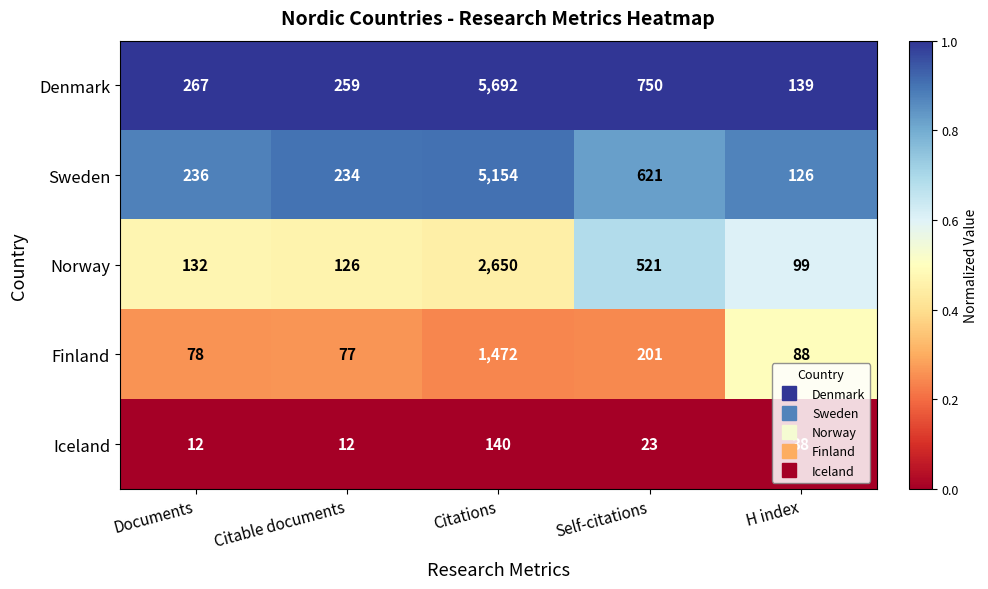

The Finland series shows 33 at Documents. True or false?

False